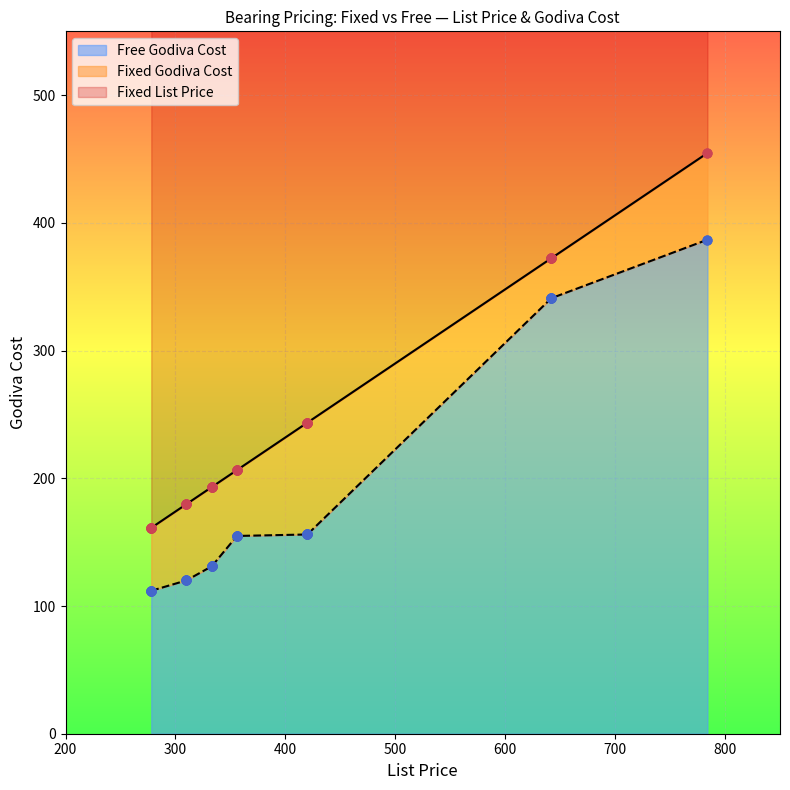

Which series has the widest spread of Y values?

Fixed List Price